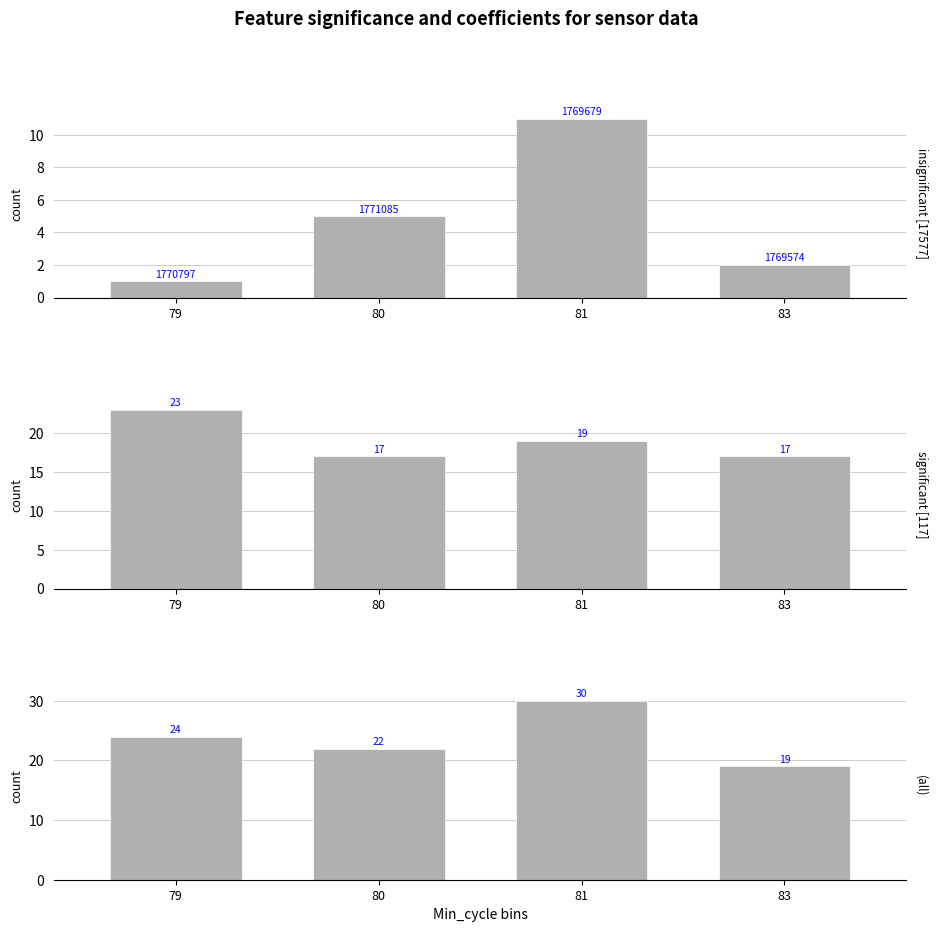

What is the difference between the insignificant [17577] values at 80 and 83?

3